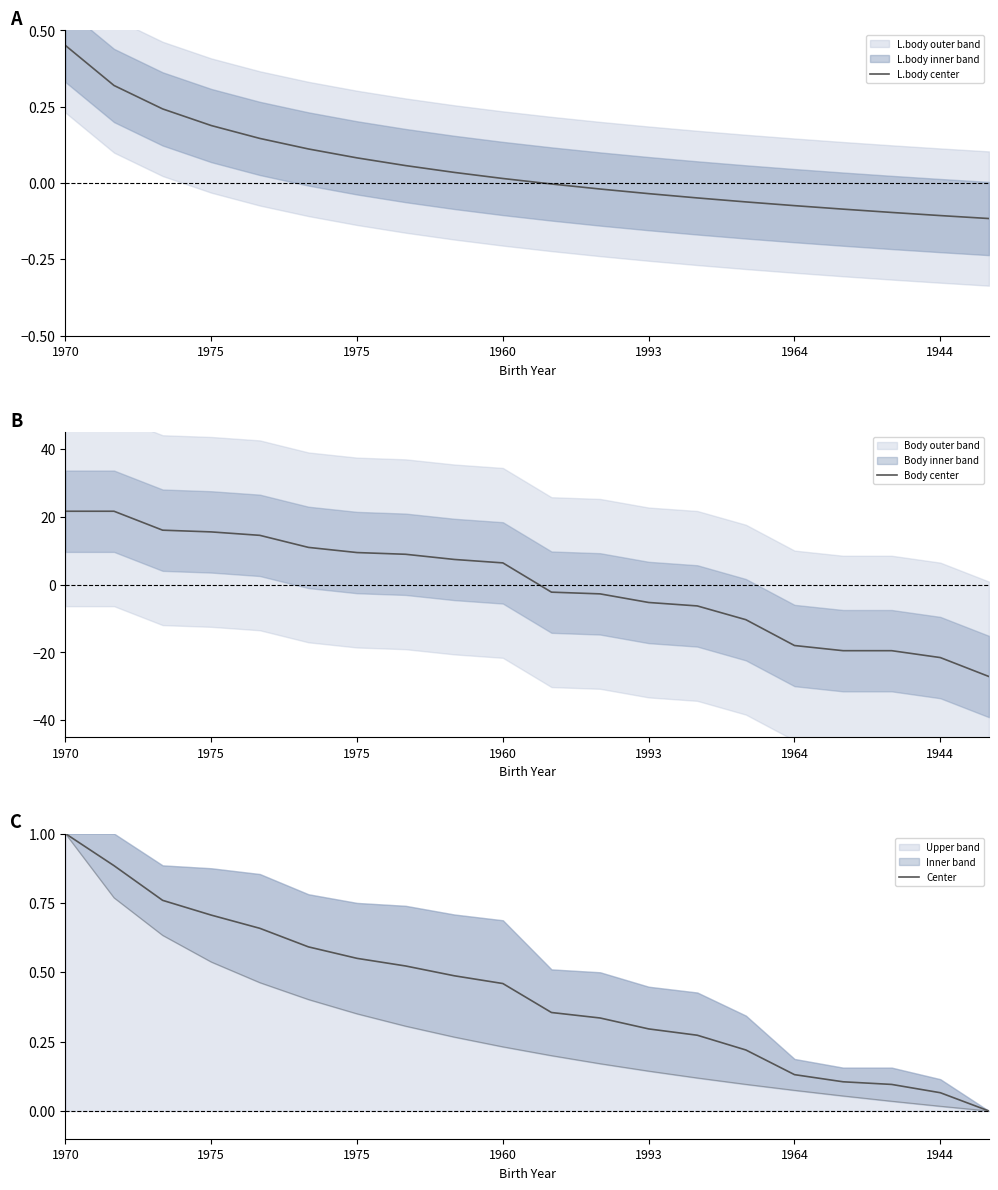

List the series in order of their peak value, lowest first.

L.body center, Center, Body center